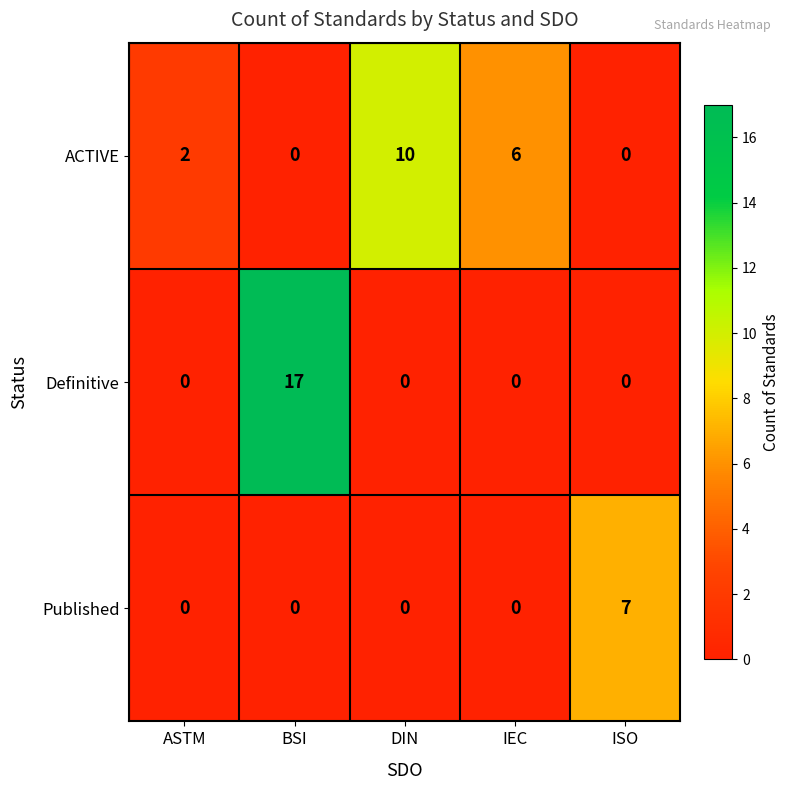

Reading left to right, extract all data points from this chart.

ACTIVE: ASTM=2	BSI=0	DIN=10	IEC=6	ISO=0
Definitive: ASTM=0	BSI=17	DIN=0	IEC=0	ISO=0
Published: ASTM=0	BSI=0	DIN=0	IEC=0	ISO=7